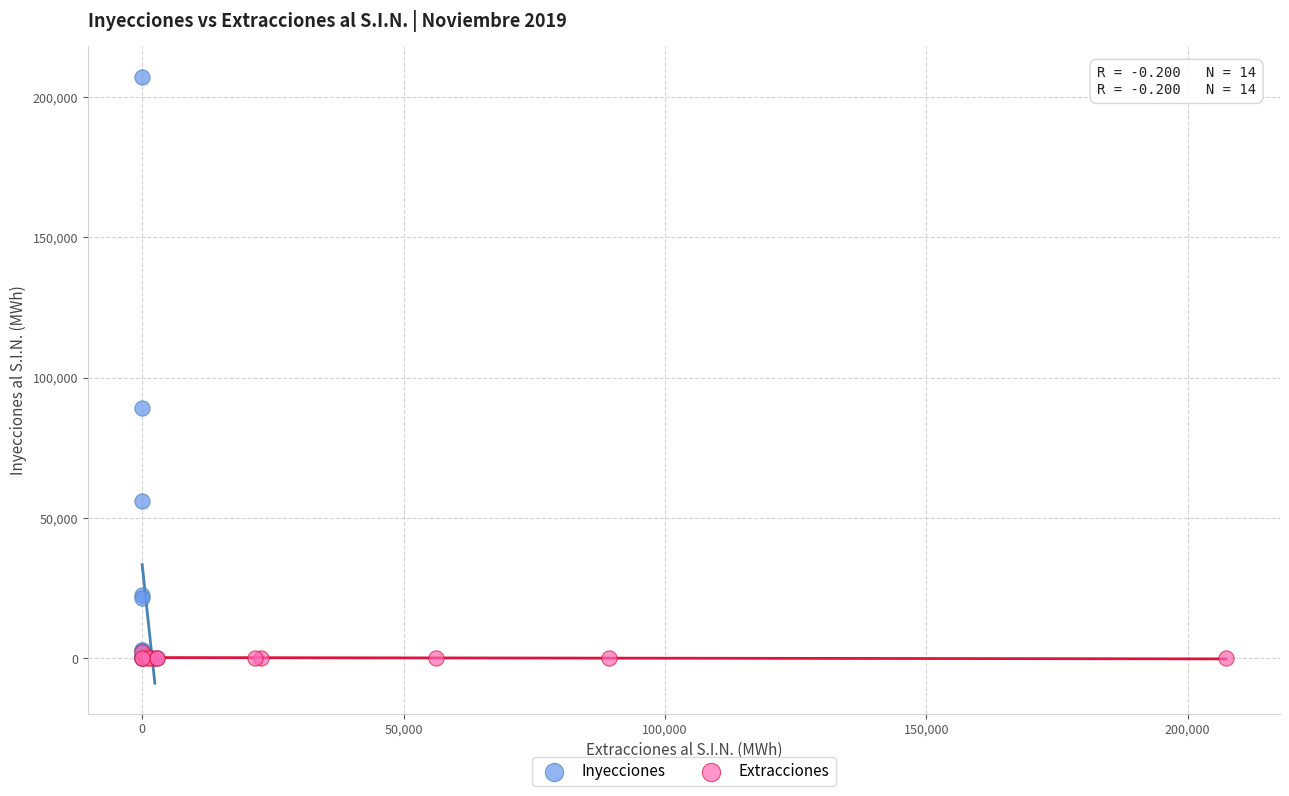

What are all the series names shown in the legend?

Inyecciones, Extracciones